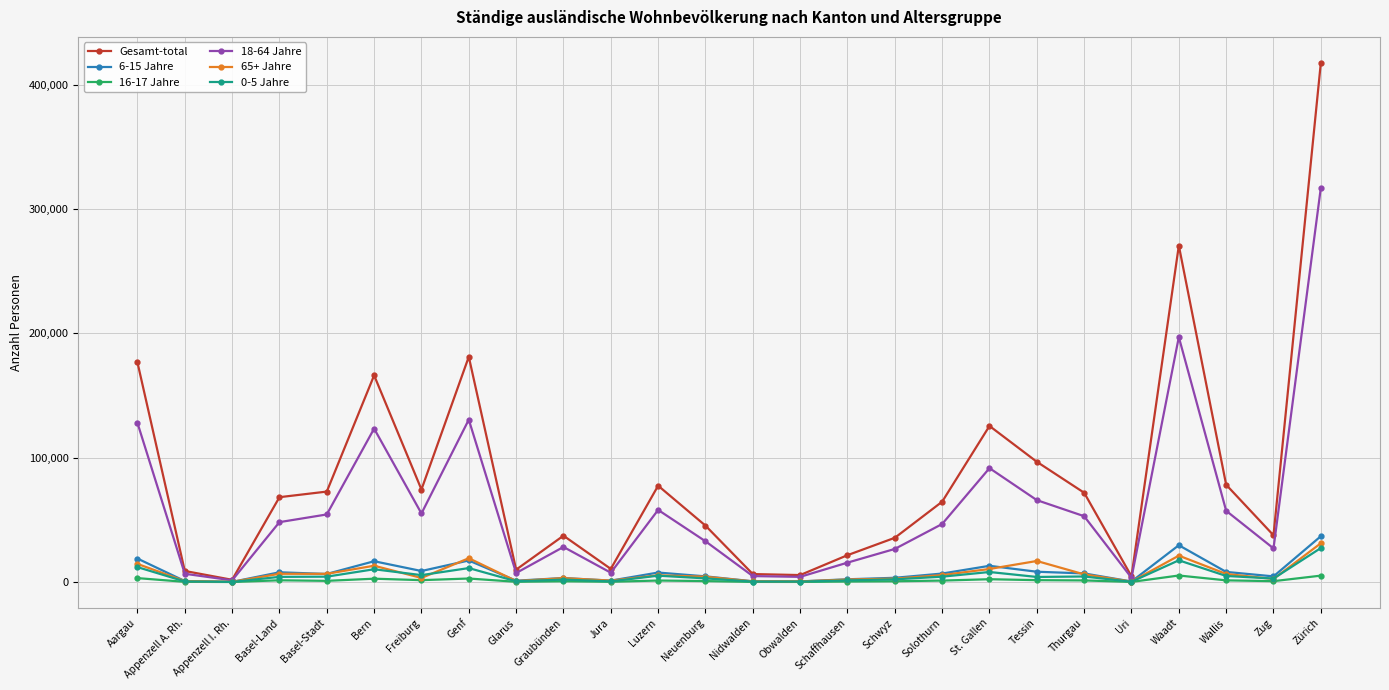

At which category is the sum across all series the highest?

Zürich